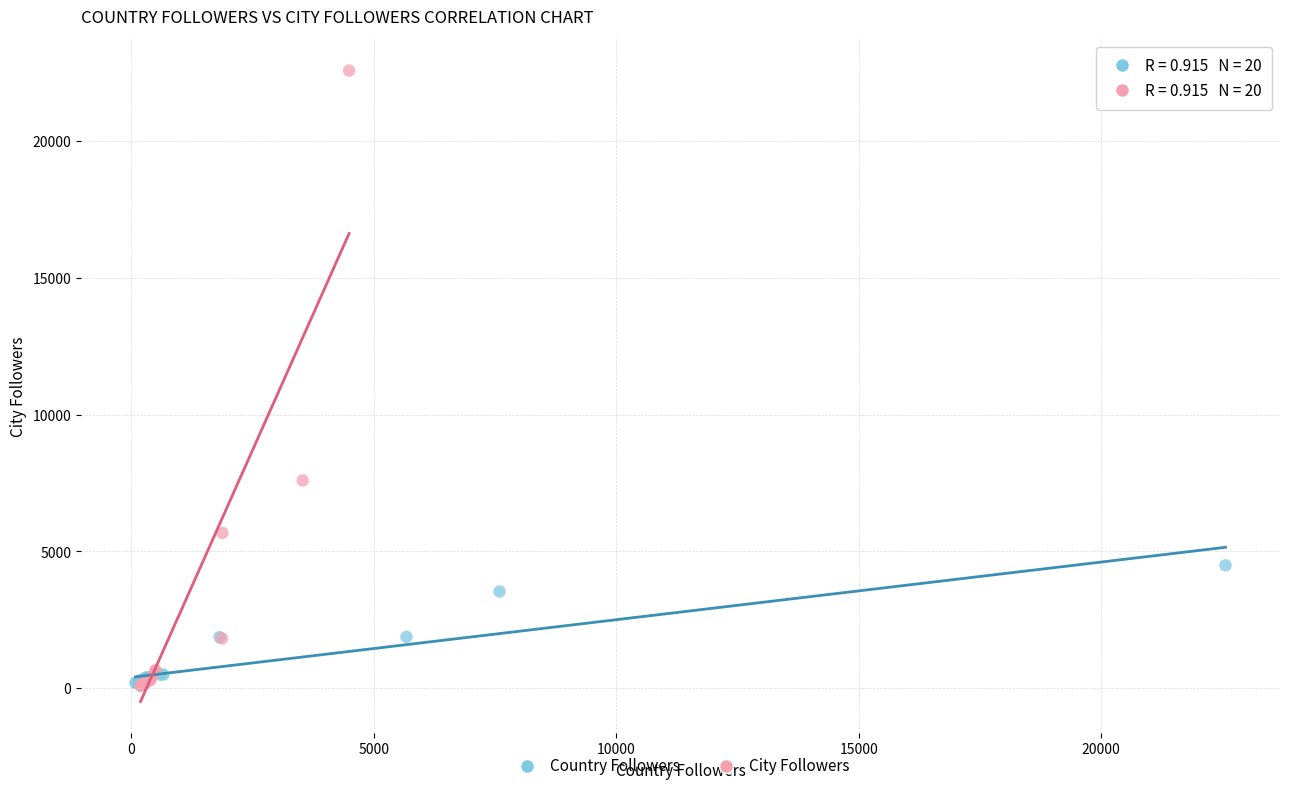

Which series has the largest Y range (max minus min)?

City Followers